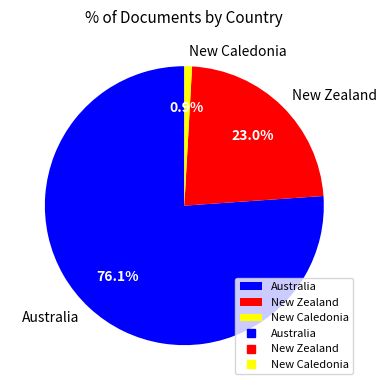

To the nearest percent, what is the combined percentage of New Zealand and Australia?

99%